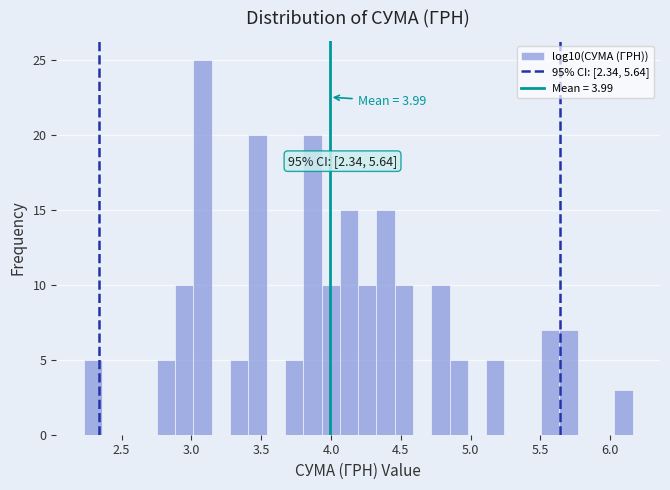

Around what value on the x-axis is the tallest bar? Give the approximate position of its centre, as read against the axis.

3.10